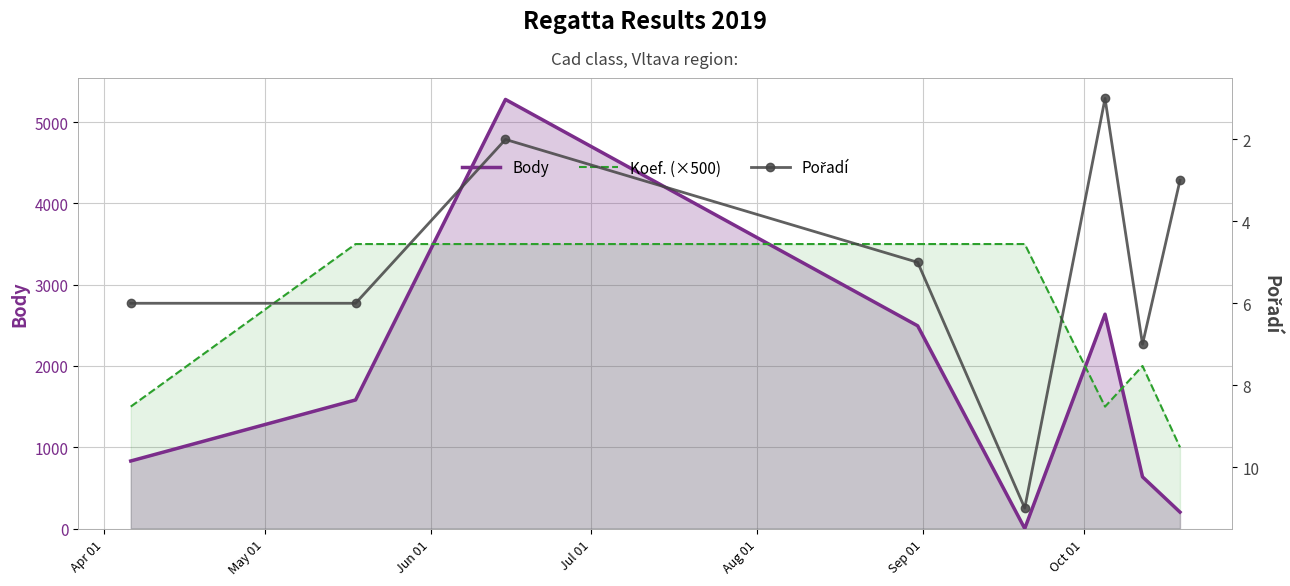

Which series has the largest range (max minus min)?

Body